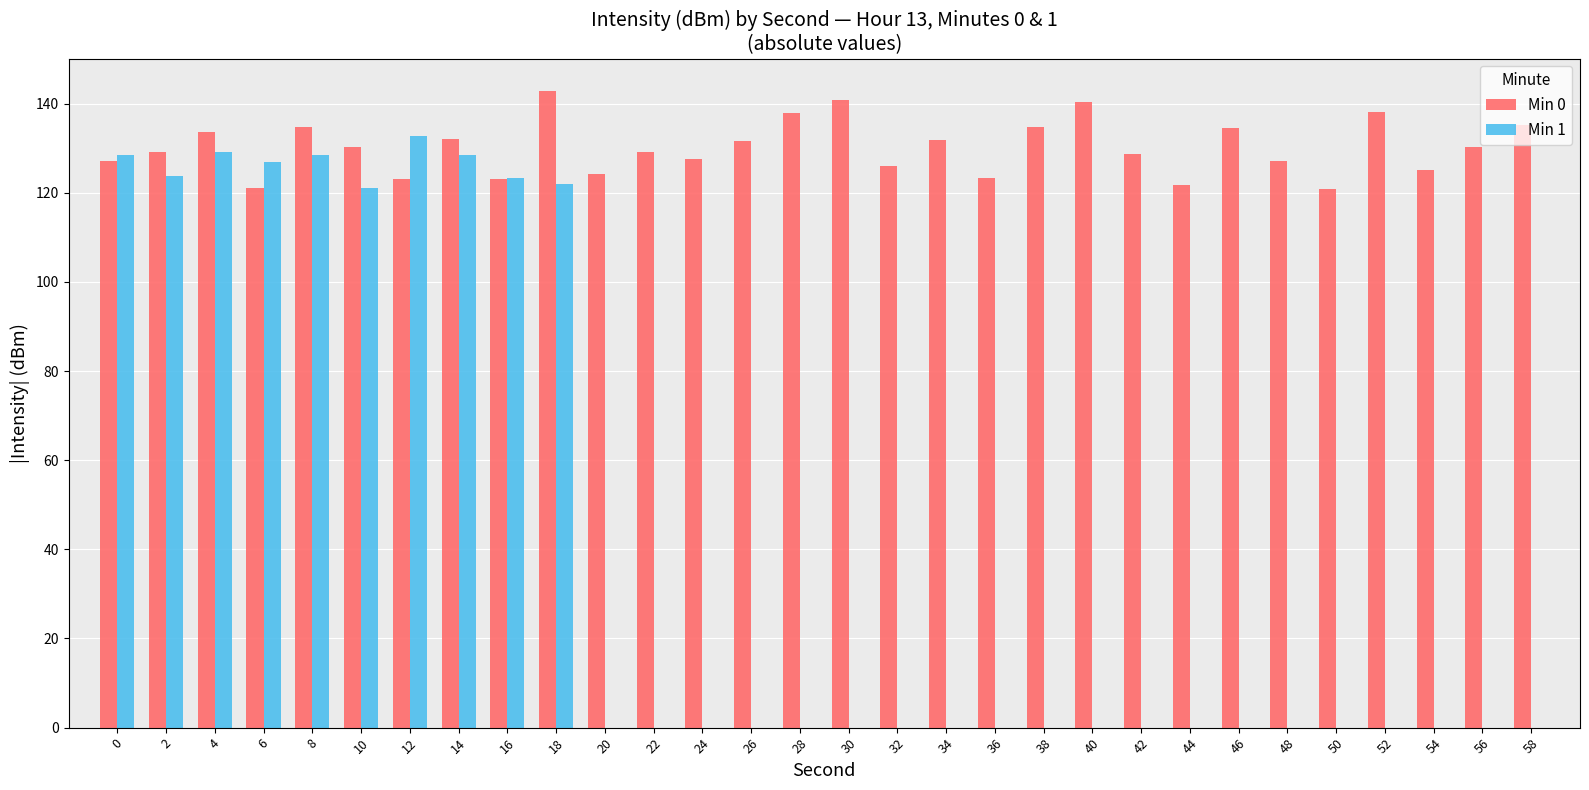

What is the total value across all series at 46?

134.6